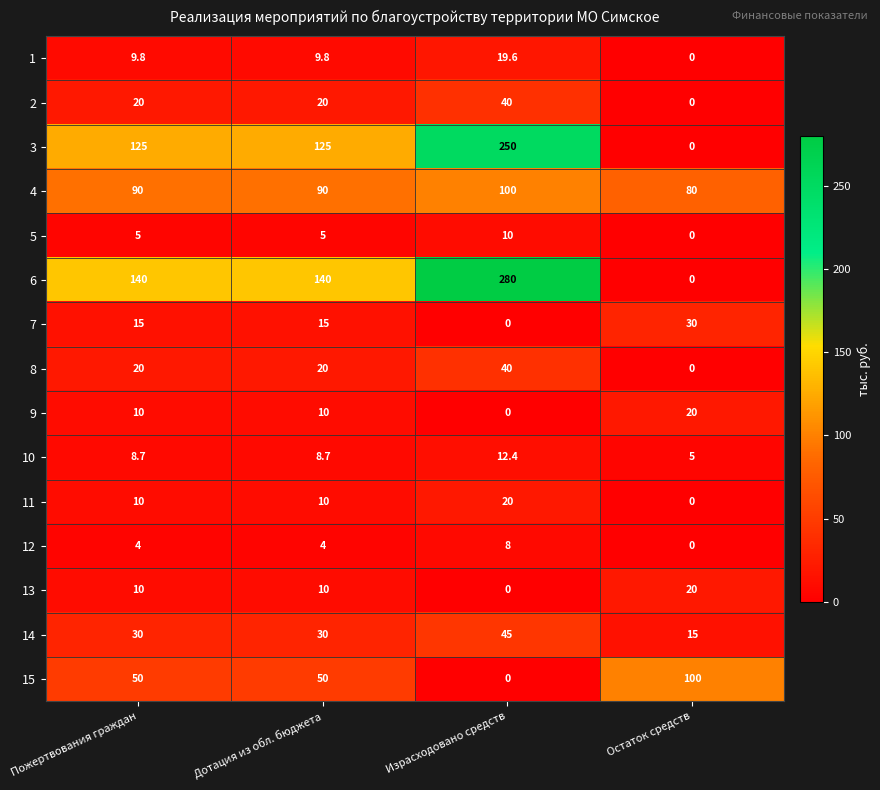

What is the highest value of the 13 series?

20.0